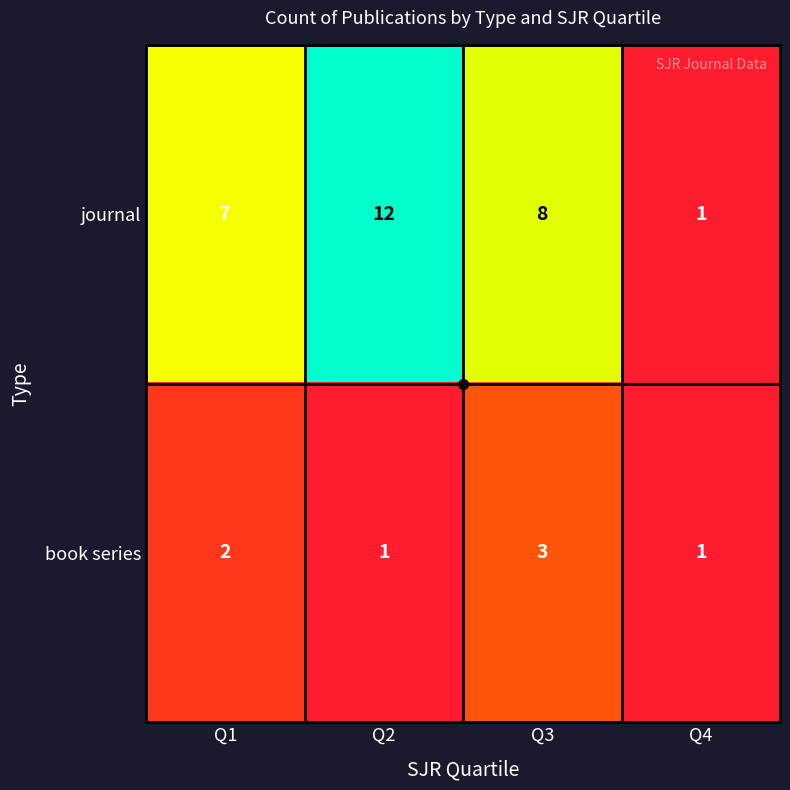

What is the average value of the journal series?

7